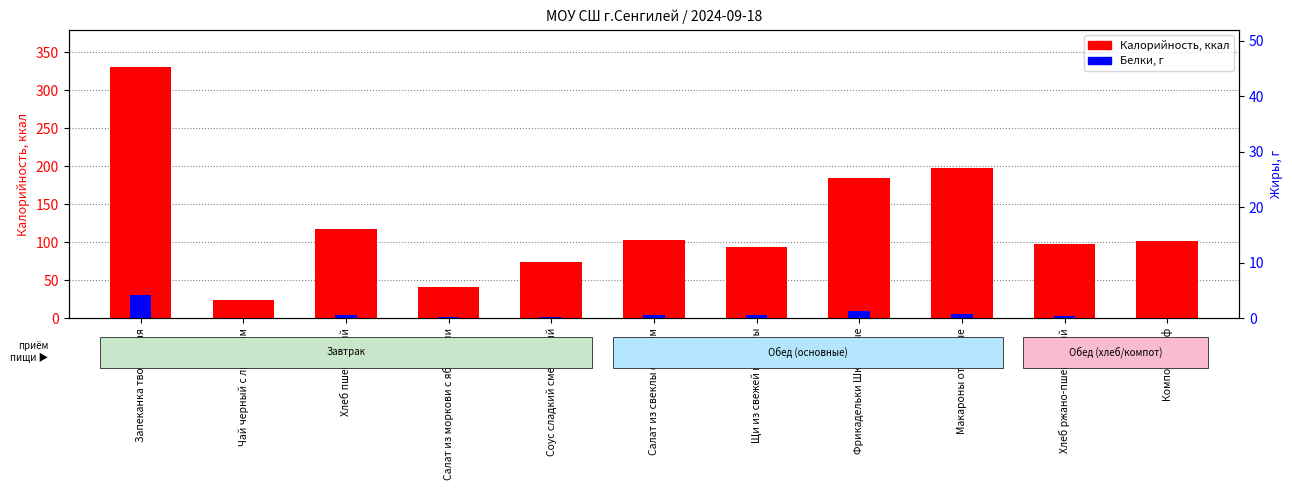

Rank the series at Салат из свеклы с сыром from lowest to highest value.

Белки, Жиры, Калорийность